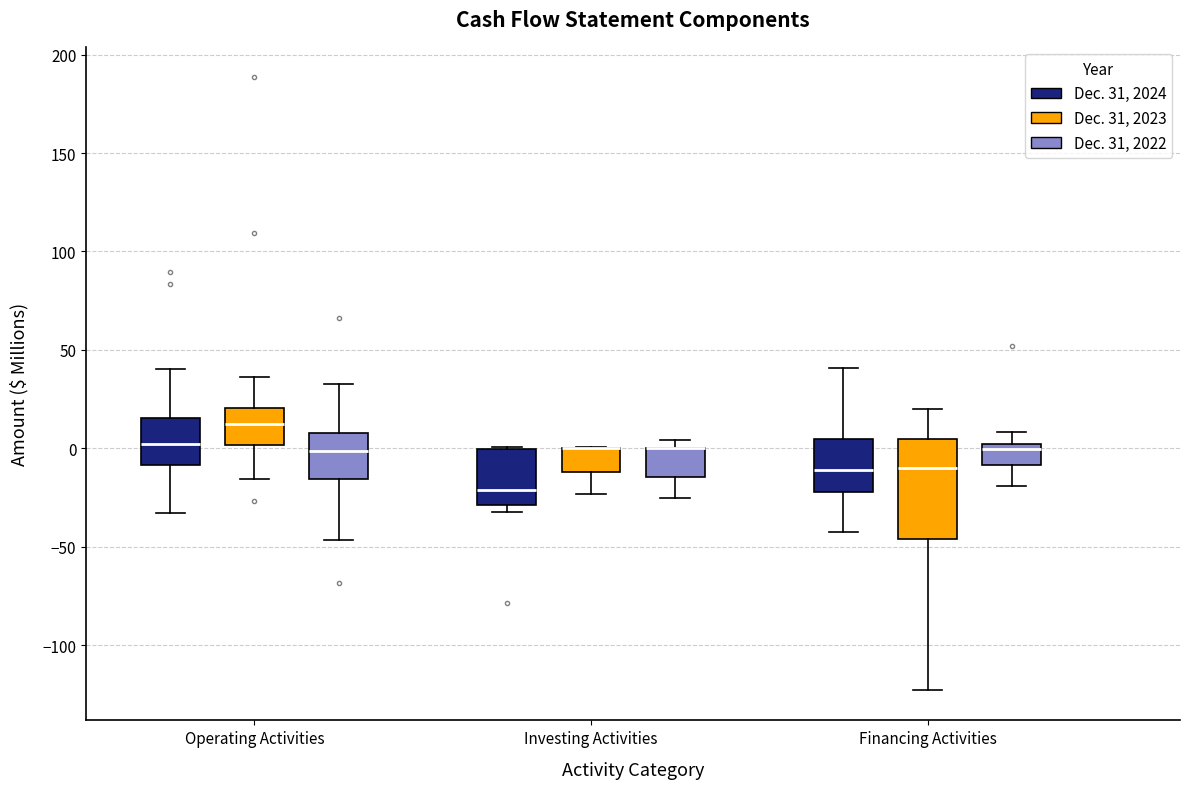

Where is the upper edge of the box for Operating Activities (Dec. 31, 2023) on the y-axis? The values are not printed on the chart, so give them approximately, as read against the axis.

20